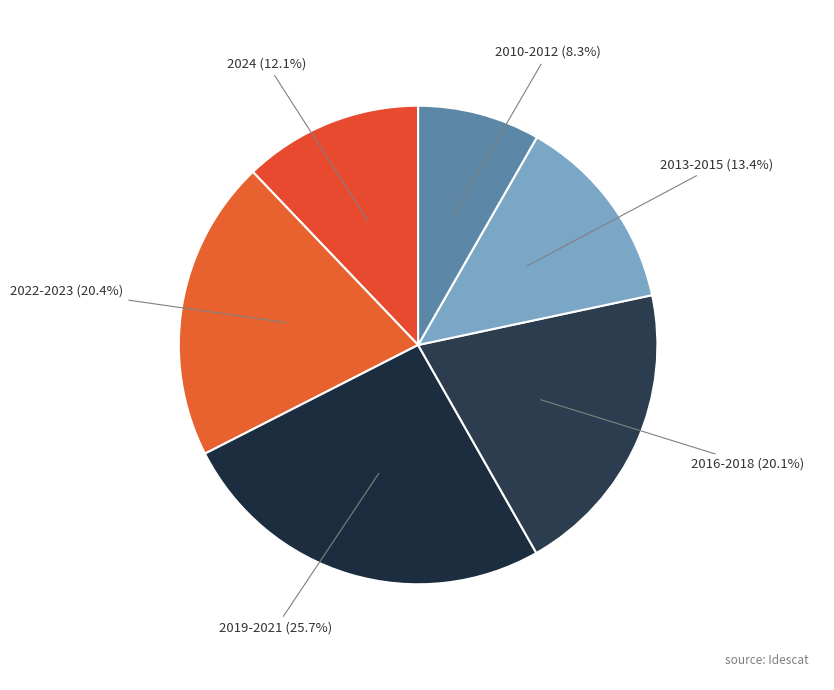

Is the sum of 2010-2012 (8.3%) and 2022-2023 (20.4%) greater than half?

No